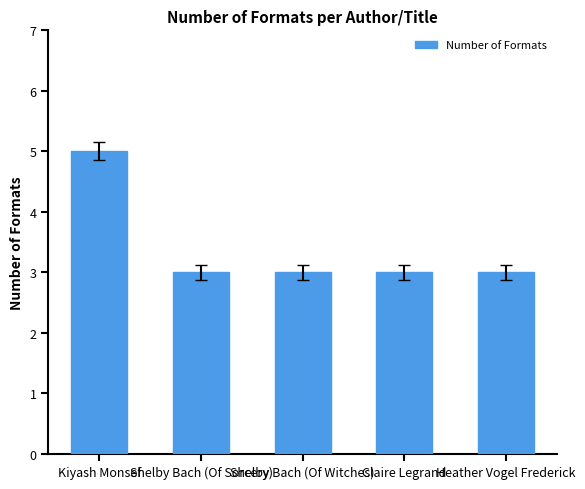

Does the chart contain stacked bars?

No